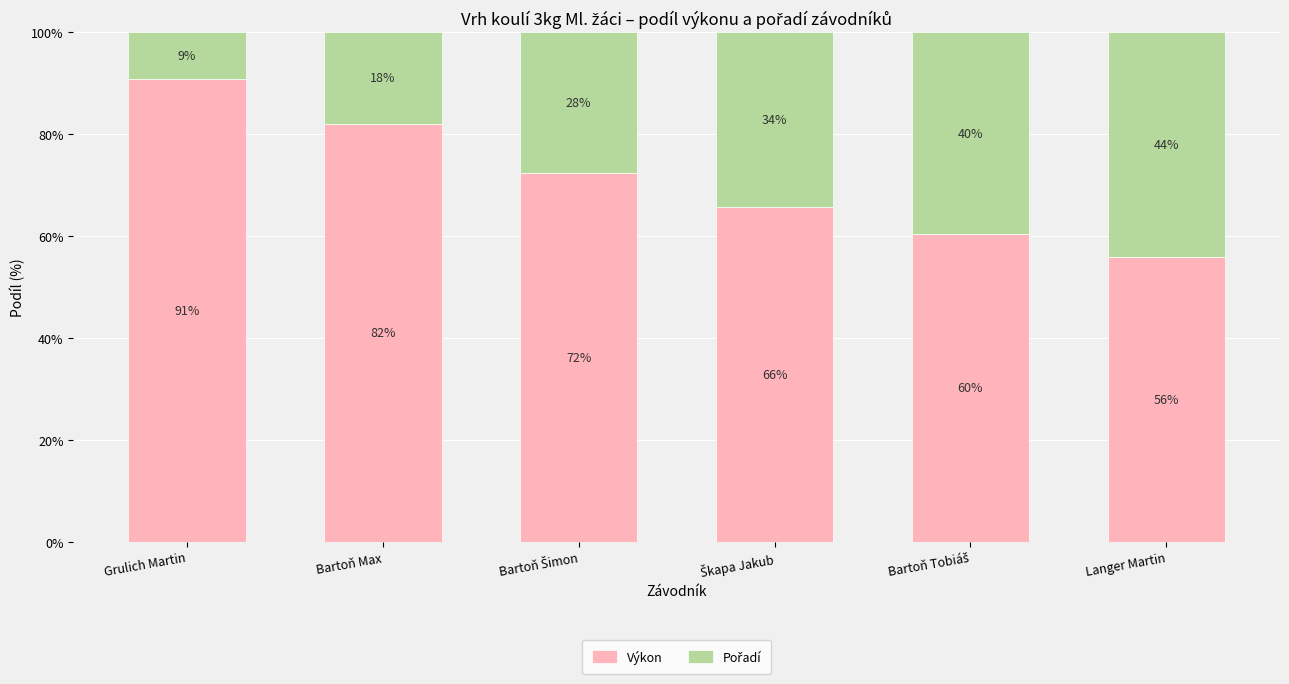

The Výkon series shows 76.8 at Langer Martin. True or false?

False